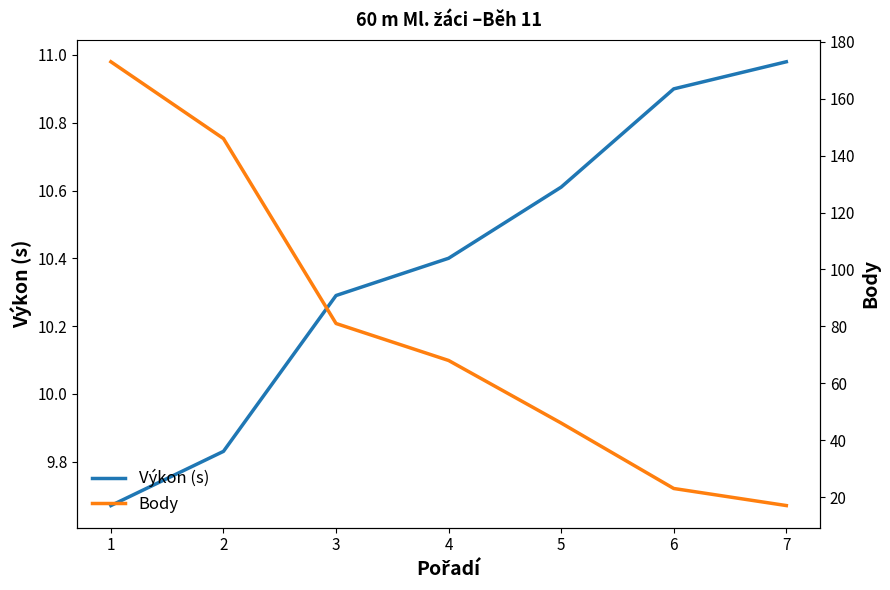

True or false: Body and Výkon (s) intersect in this chart.

False